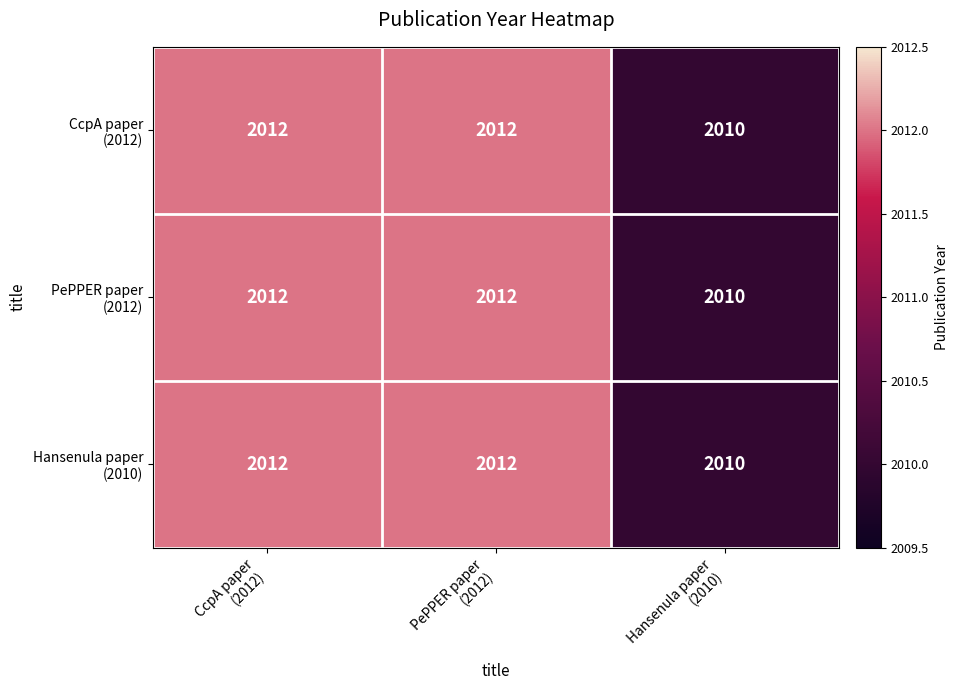

What is the smallest value displayed?

2010